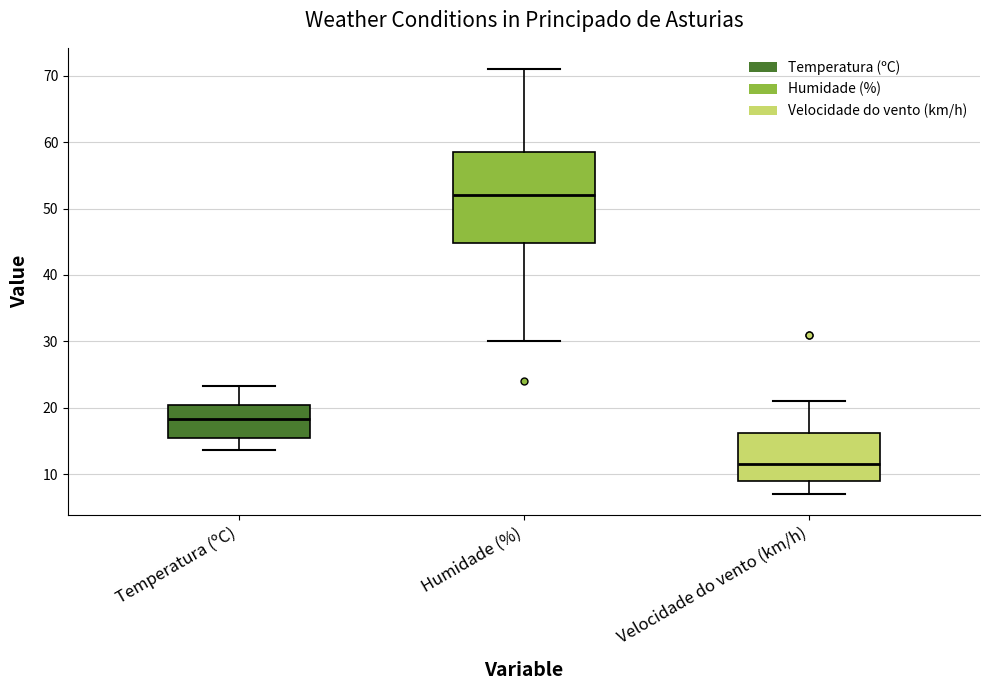

Which box's median line is the lowest?

Velocidade do vento (km/h)